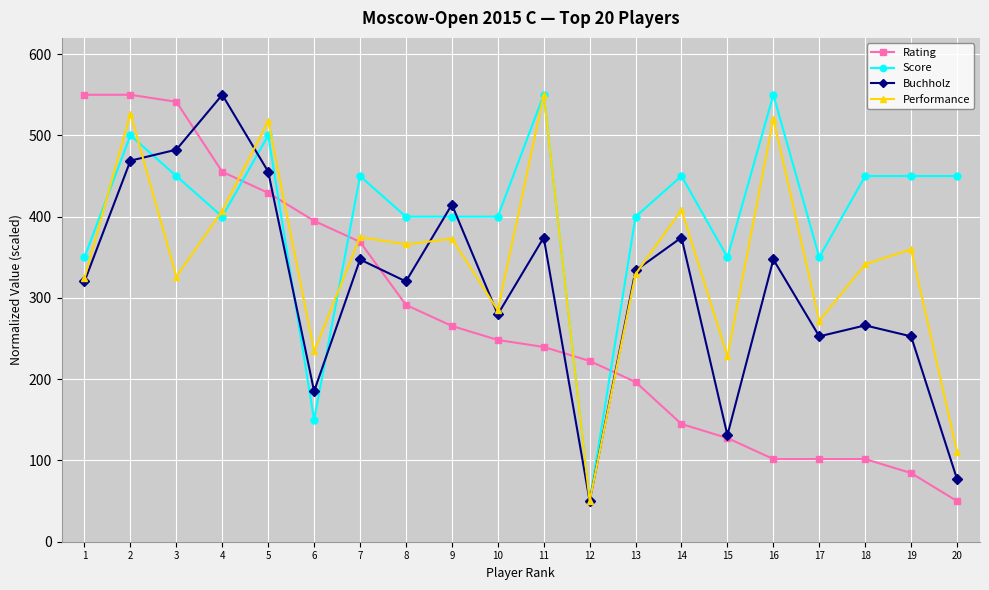

At which label is Buchholz closest to 299?

10